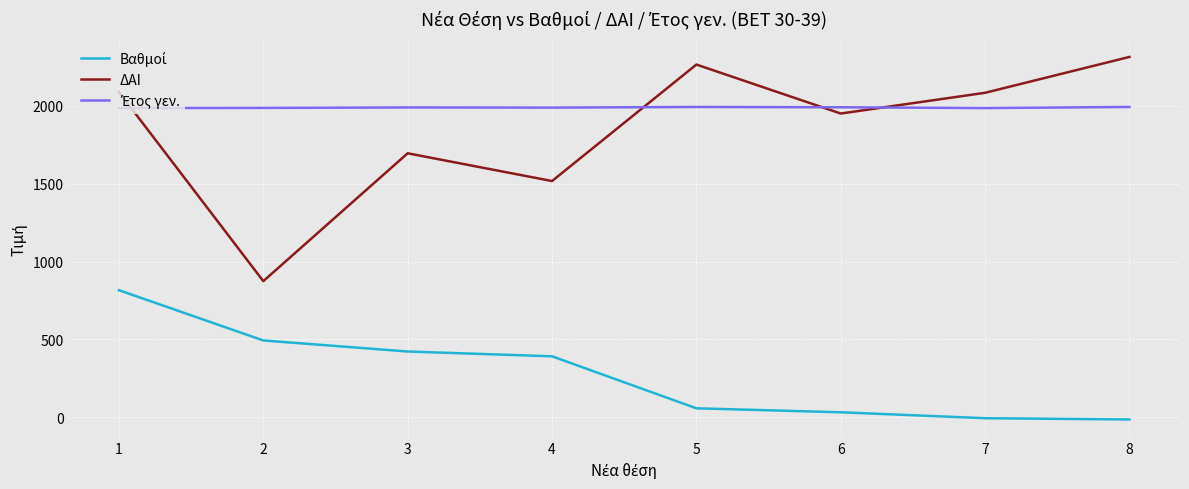

What is the maximum value shown in the chart?

2312.0